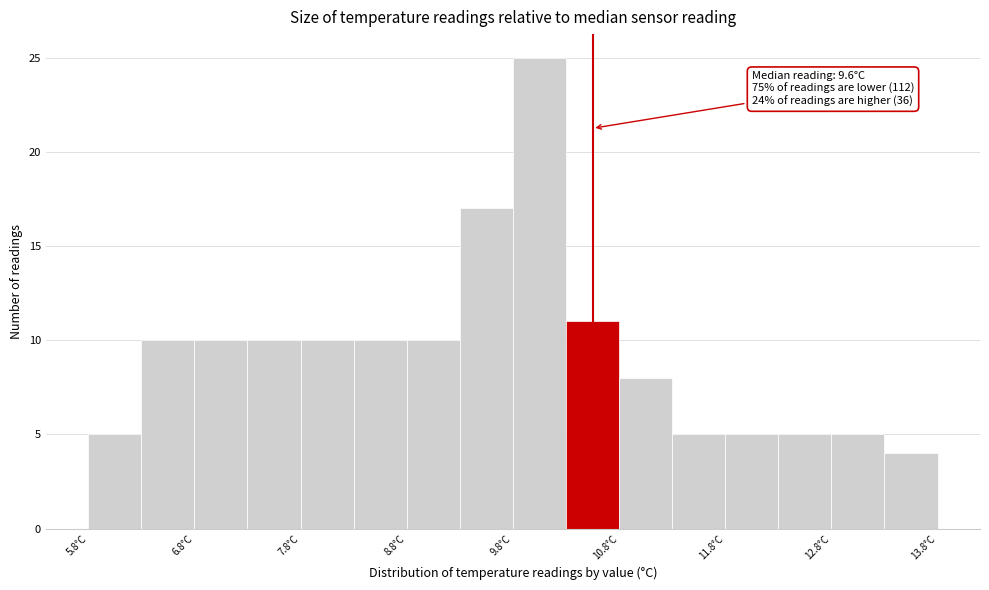

Over which range of the x-axis is the bar tallest?

9.75 to 10.25